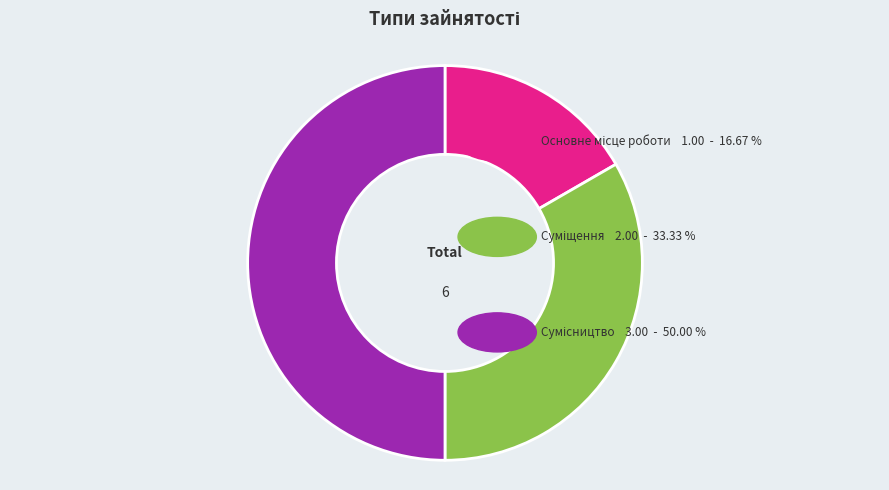

How many segments does this pie chart have?

3